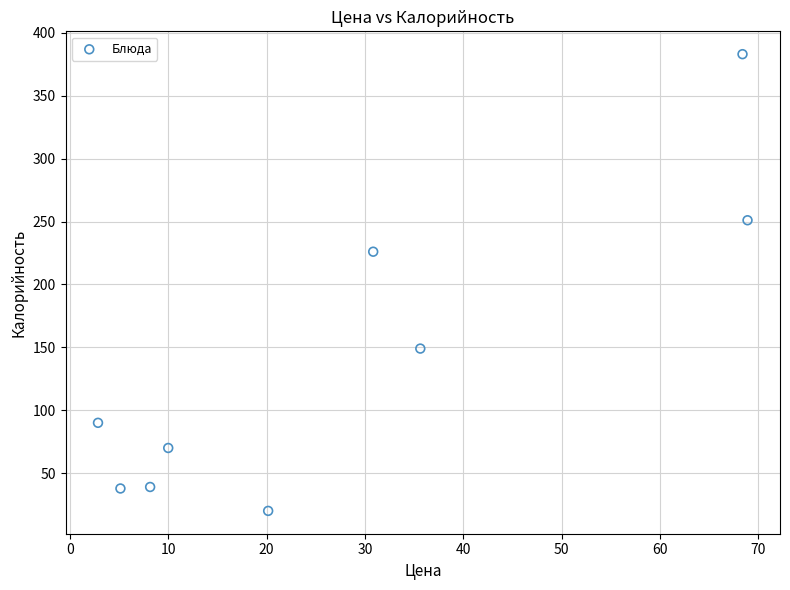

What is the range of X values (max minus min)?

66.0